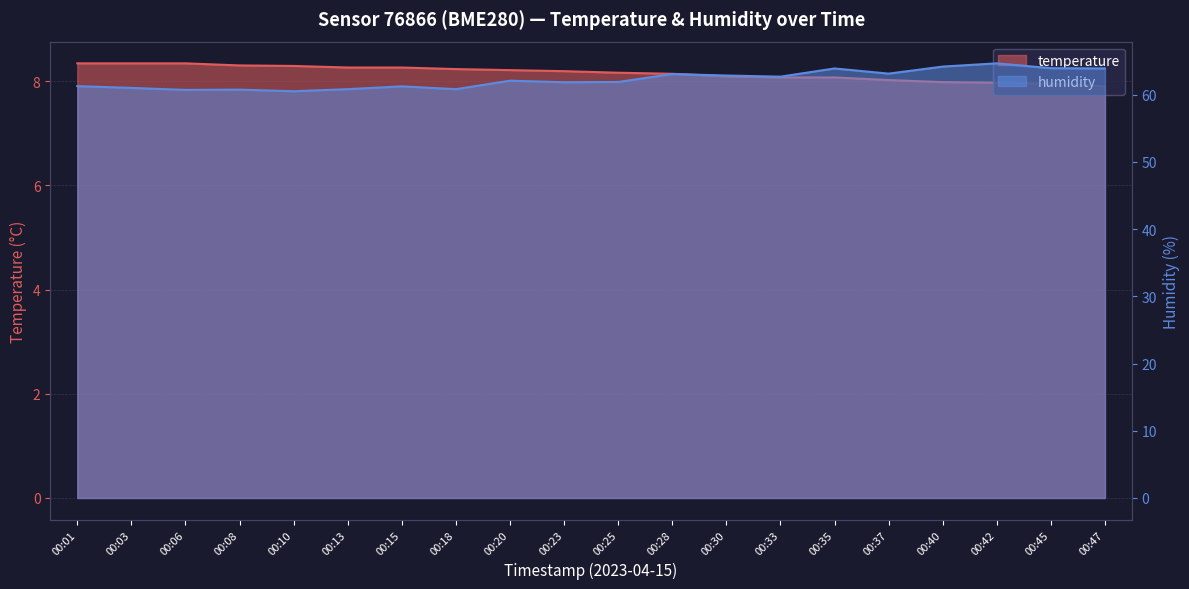

What is the approximate value of humidity at 00:40?

64.2